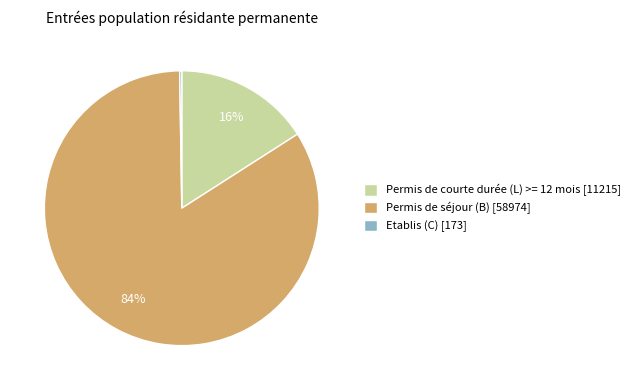

True or false: Permis de courte durée (L) >= 12 mois [11215] accounts for 16% of the total.

True